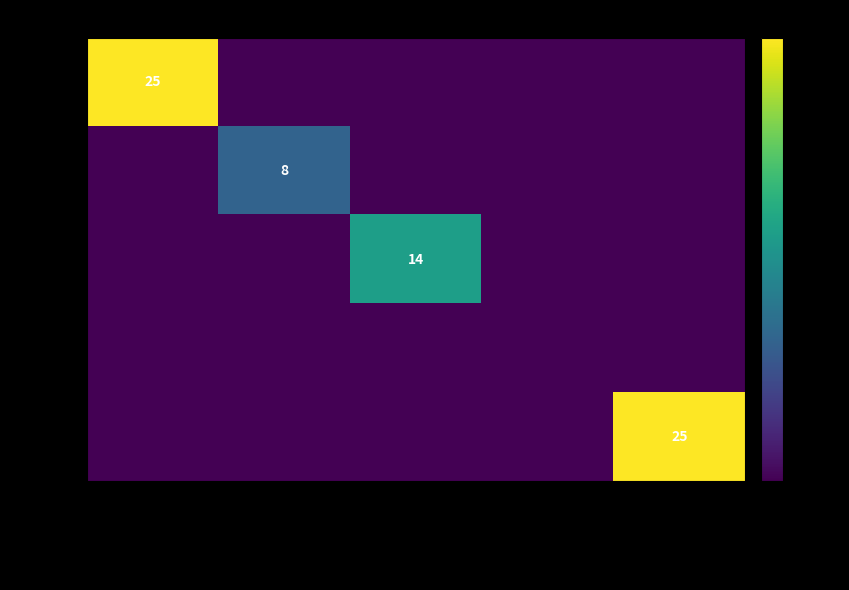

The Board 3 series shows 14 at Fernando Suresh. True or false?

True